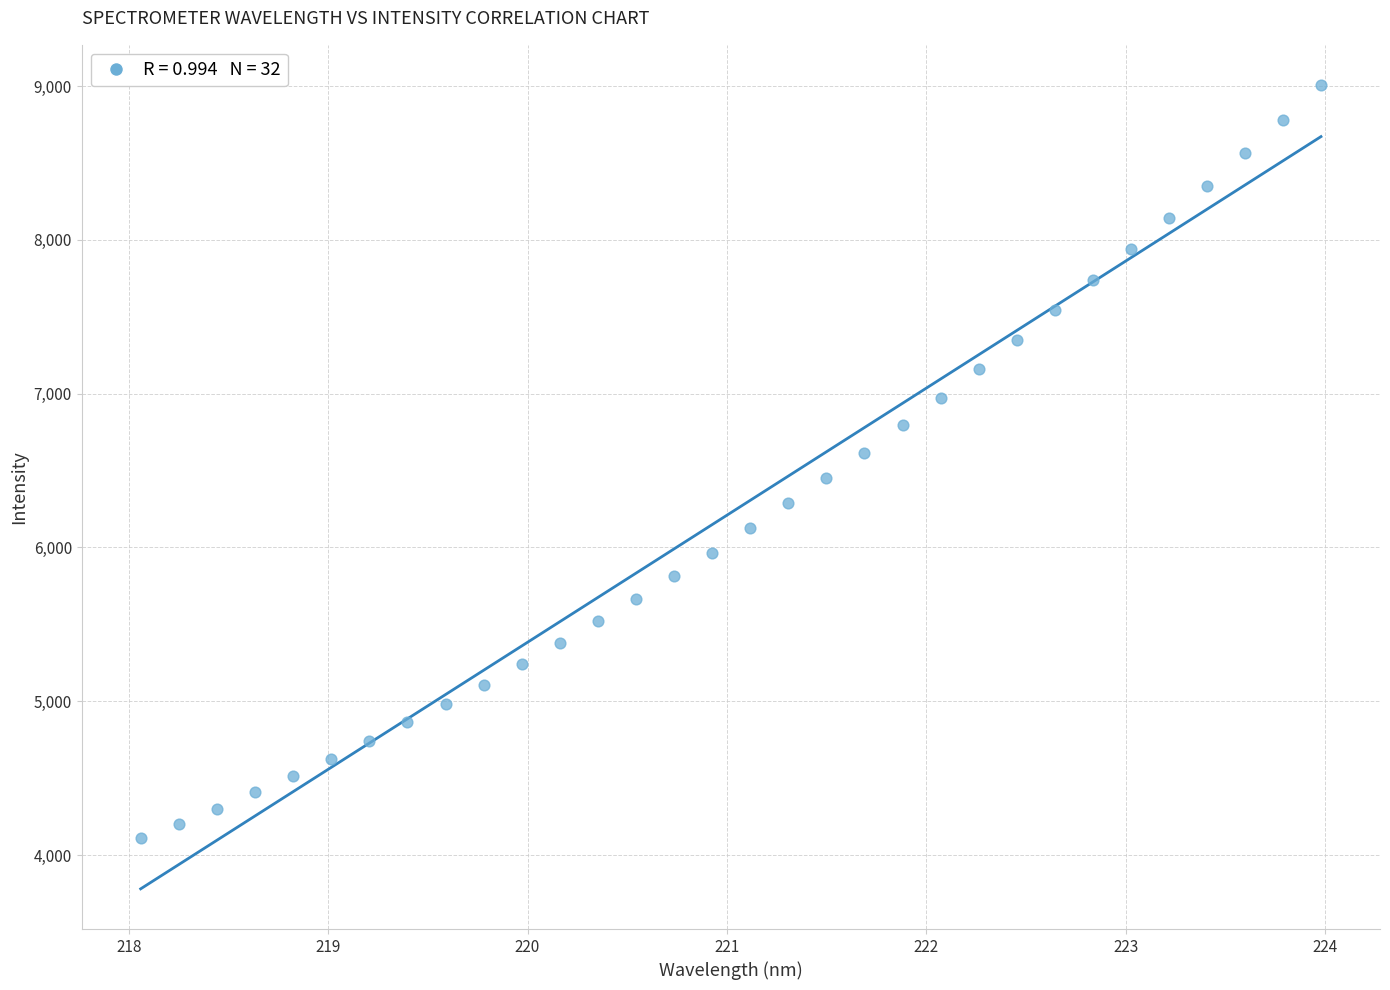

What is the range of Y values (max minus min)?

4898.4